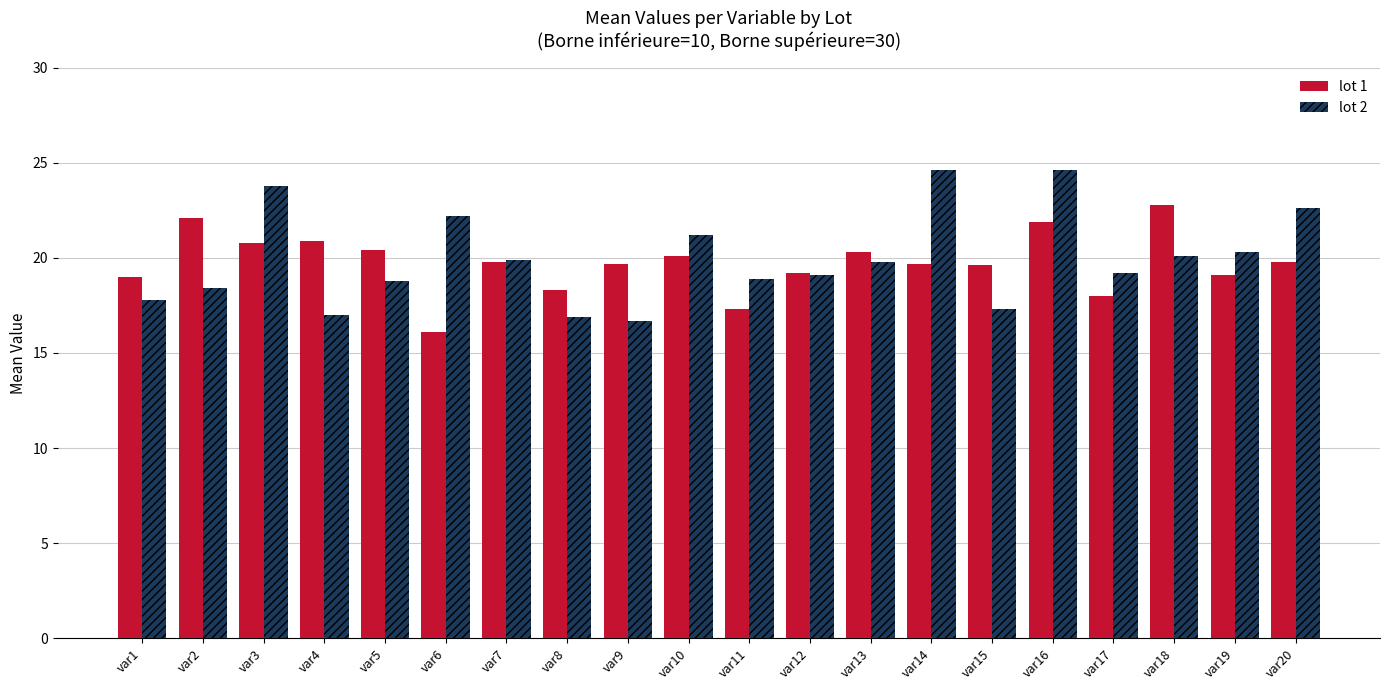

What is the sum of the lot 2 values at var16 and var18?

44.7